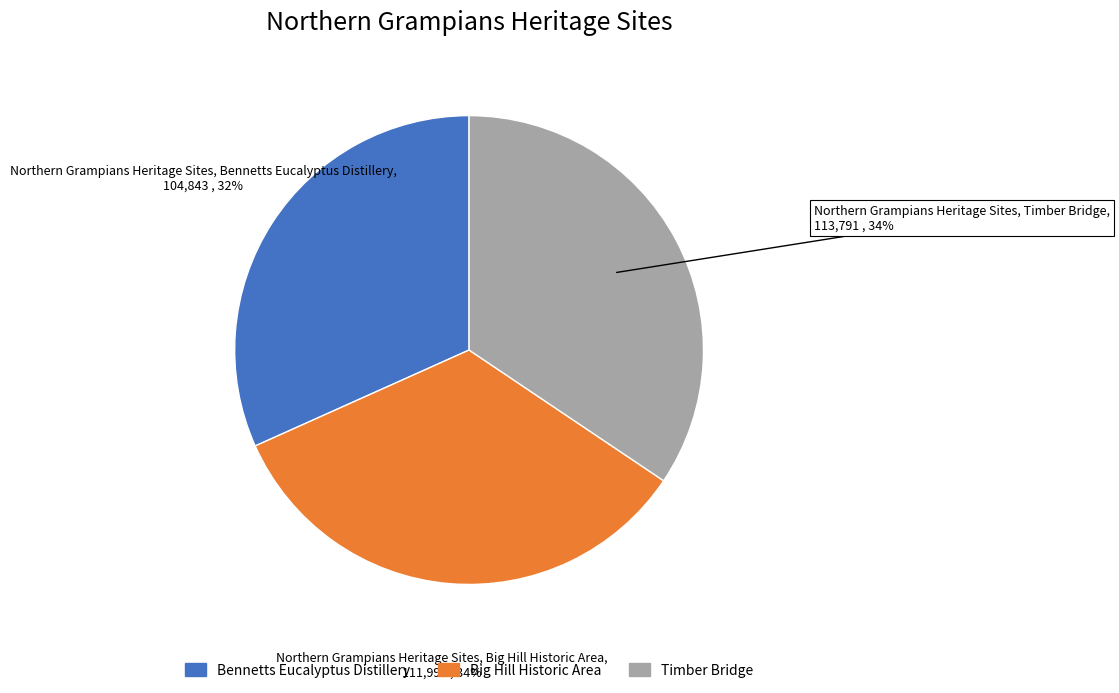

Do Timber Bridge and Big Hill Historic Area together represent more than half of the pie?

Yes